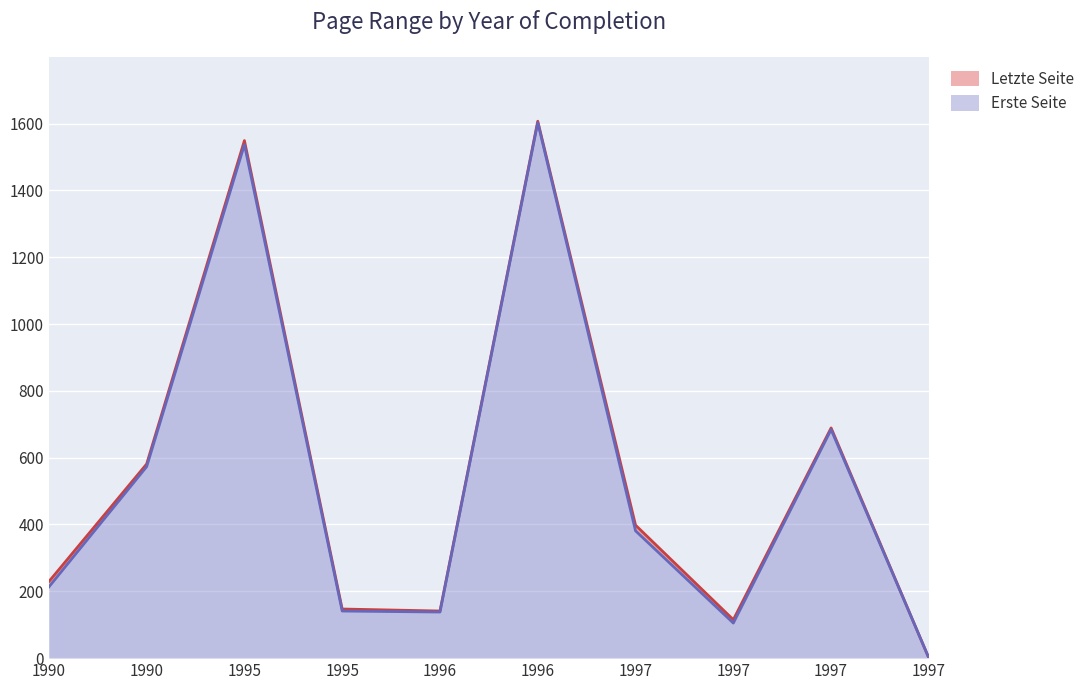

Which series has the widest spread of values?

Letzte Seite